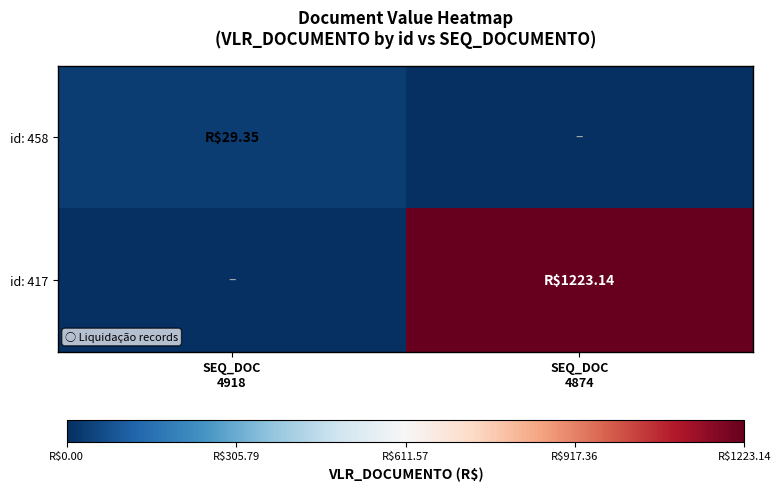

Which category has the highest value across all series?

SEQ_DOC
4874